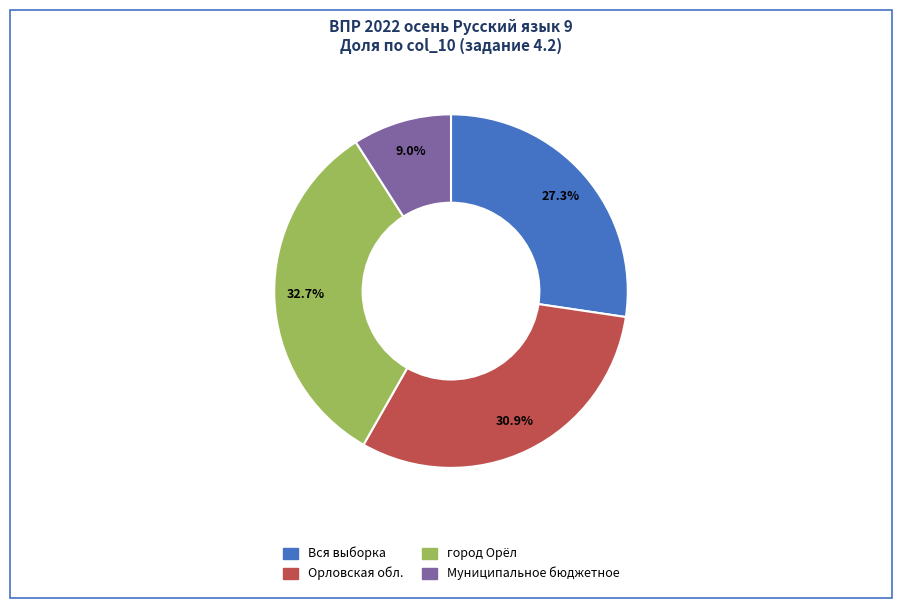

What percentage is the Вся выборка slice, to the nearest percent?

27%